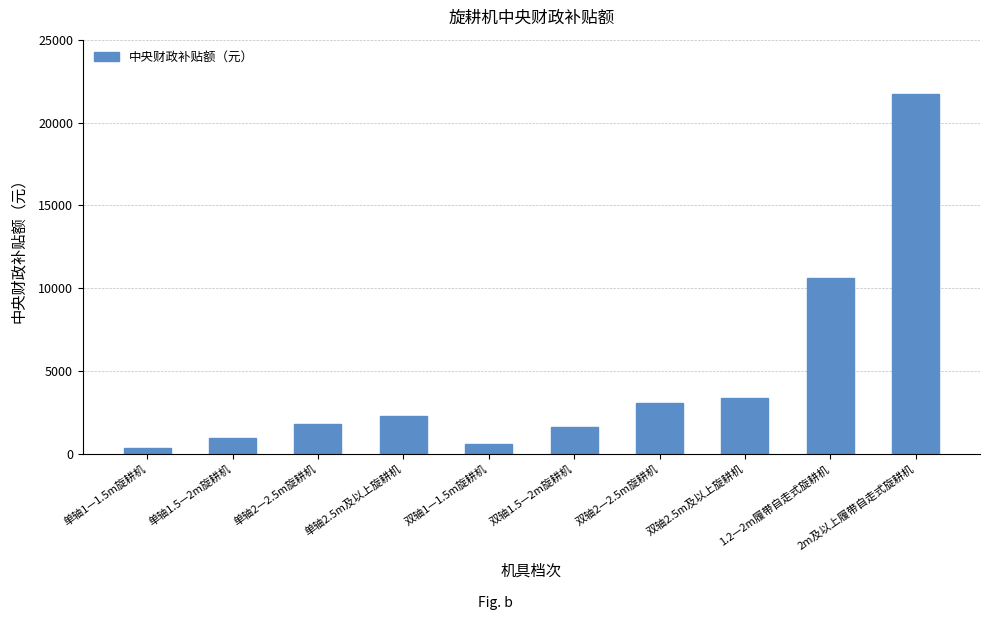

What is the value of the 9th bar from the left?

10600